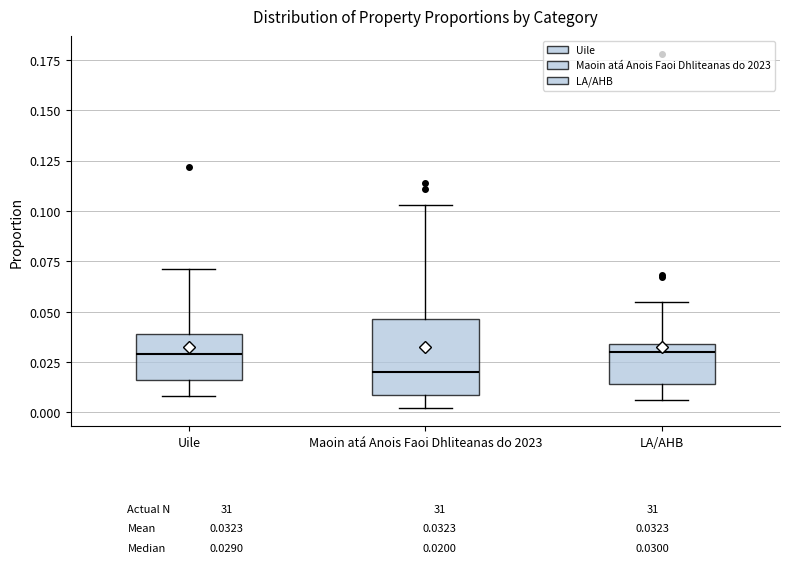

Where is the upper edge of the box for Uile on the y-axis? The values are not printed on the chart, so give them approximately, as read against the axis.

0.040